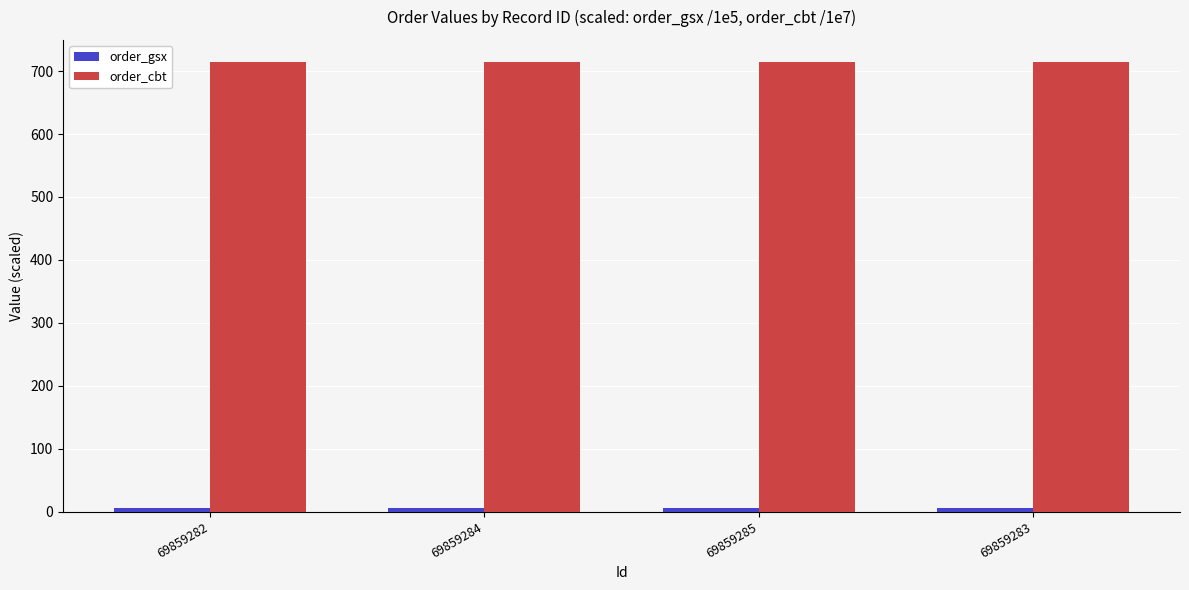

True or false: order_cbt has a value of 714.0 at 69859282.

True